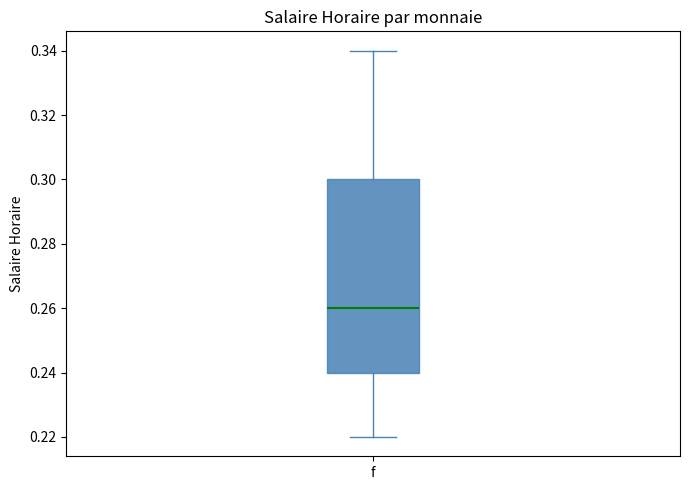

Transcribe this box plot: give where the median line is, the range the box spans, and where the two whiskers end, as read against the y-axis. The values are not printed on the chart, so give them approximately, as read against the axis.

median 0.26, box 0.24 to 0.30, whiskers 0.22 to 0.34